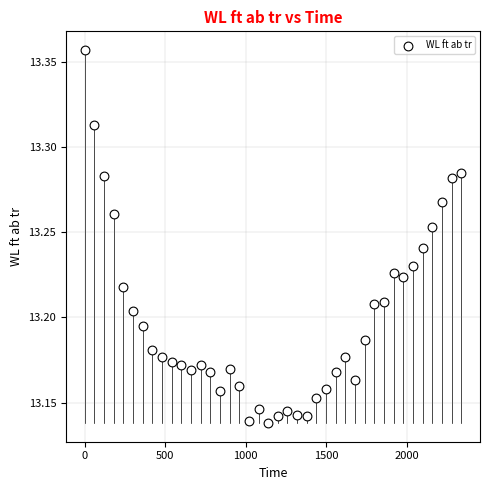

What is the range of X values (max minus min)?

2340.0